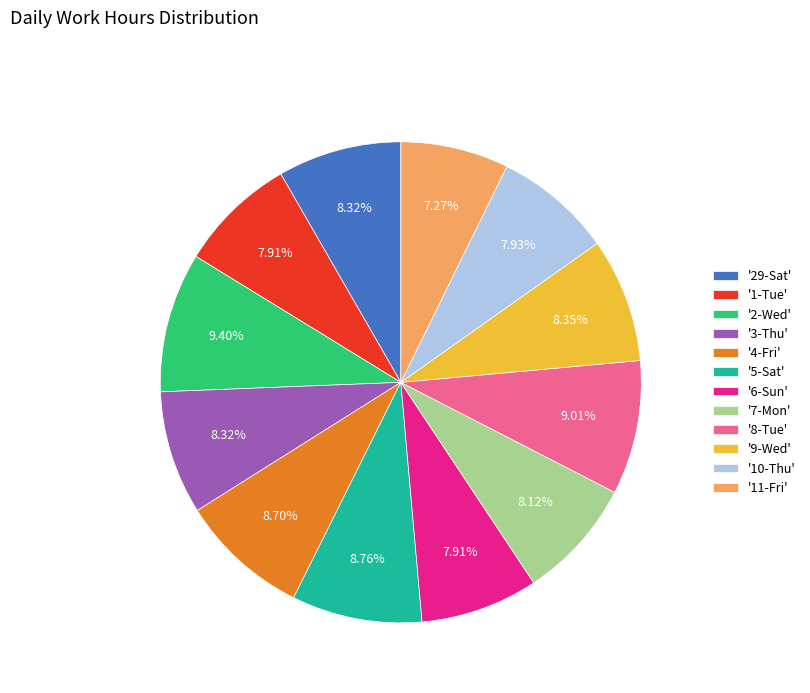

Does any single category account for the majority?

No